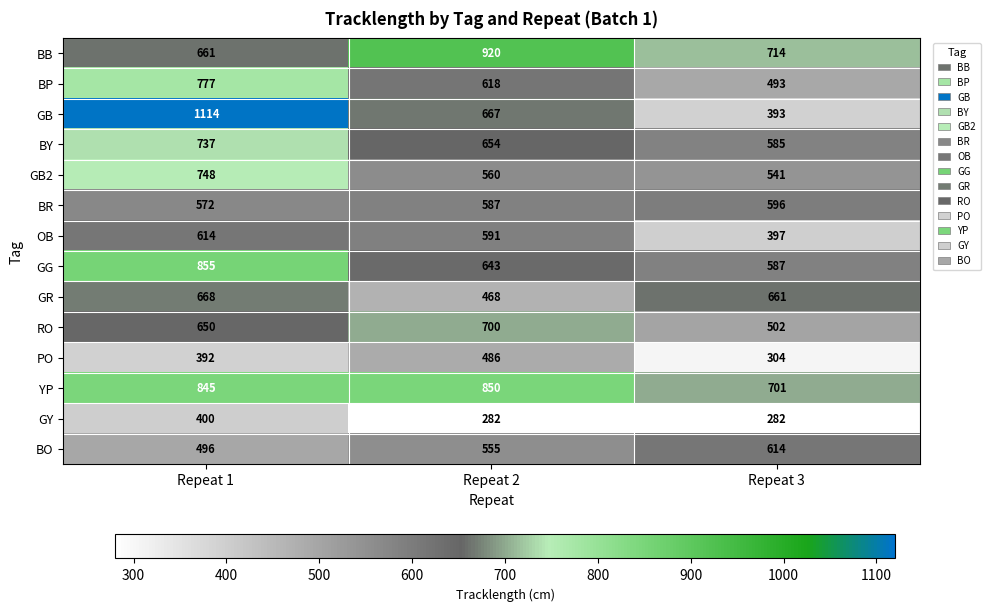

What is the sum of all GR values?

1797